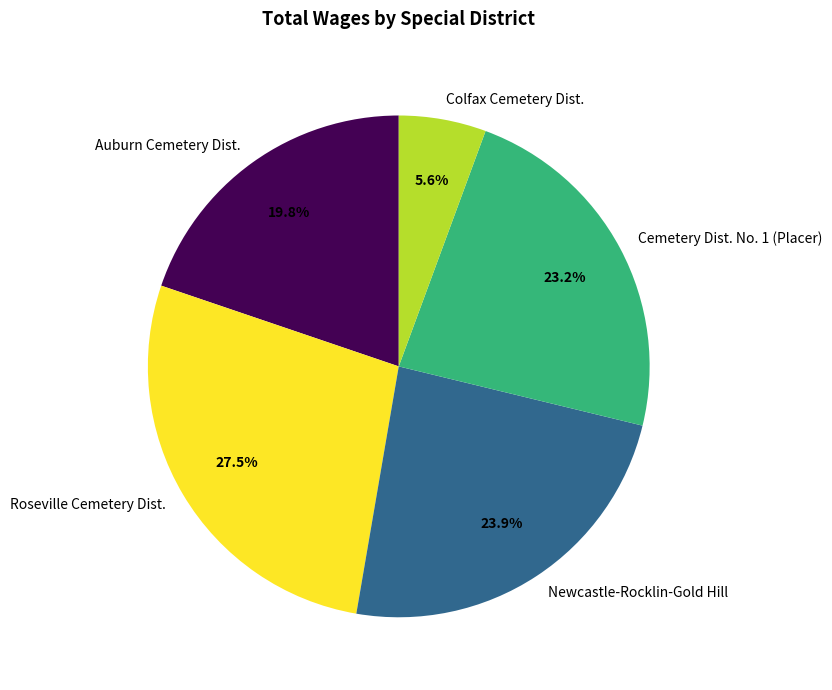

Combined, do Auburn Cemetery Dist. and Cemetery Dist. No. 1 (Placer) account for over 50%?

No